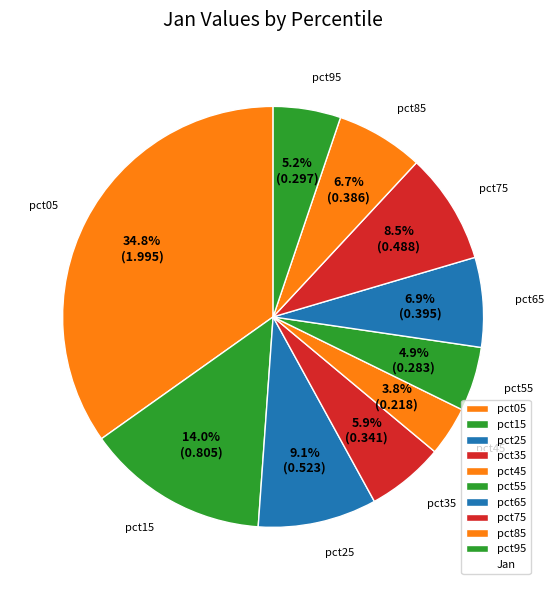

To the nearest percent, what is the difference between the pct15 and pct05 slice percentages?

21%